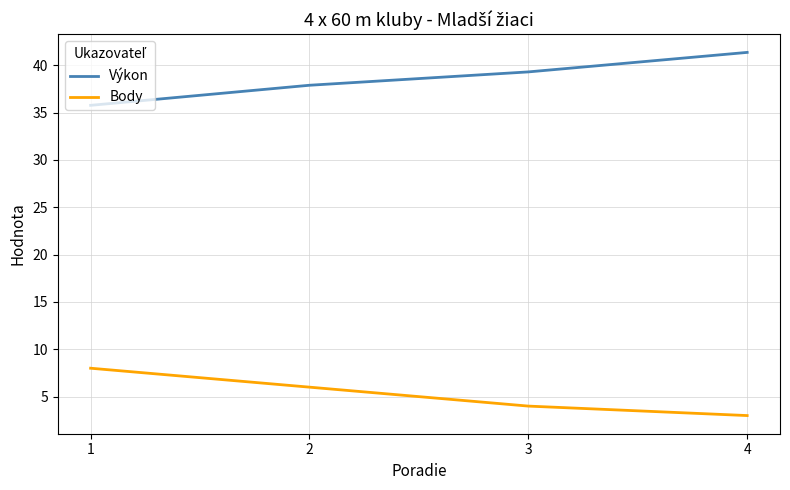

What is the spread (max minus min) of values at 2?

31.9